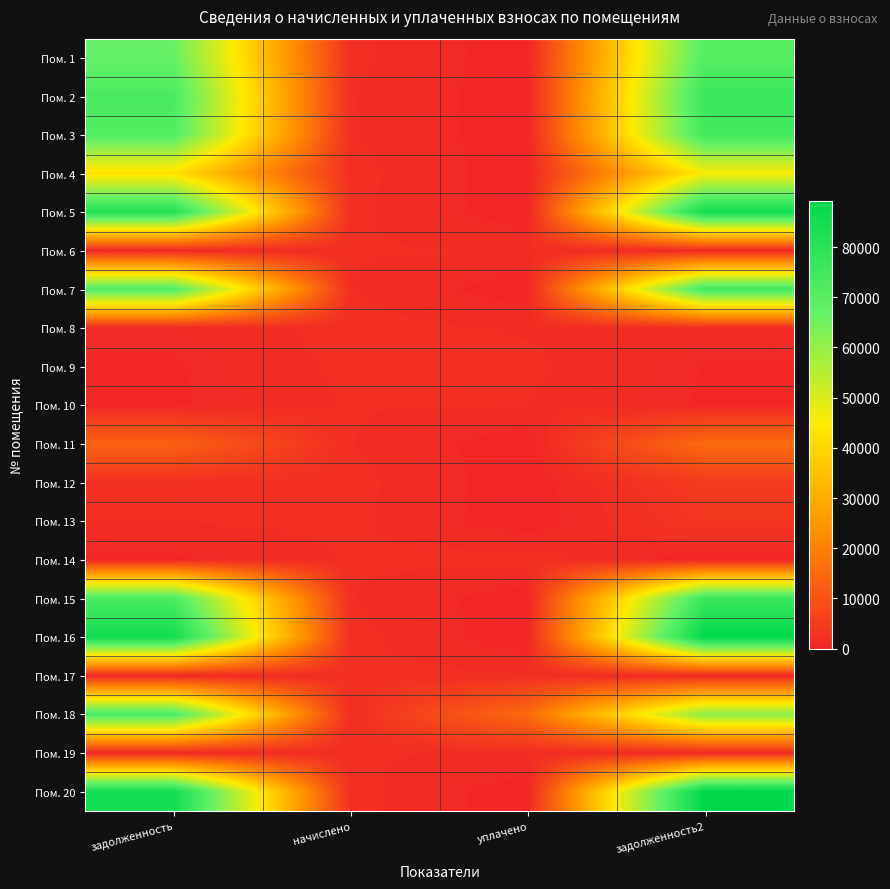

At which category does the chart reach its peak across all series?

задолженность2